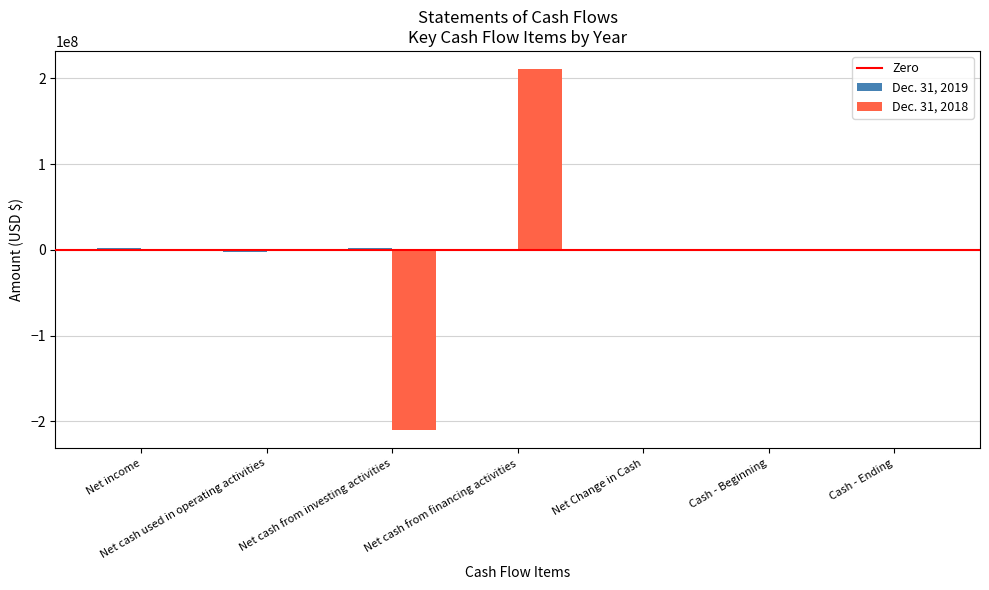

Is it true that Dec. 31, 2018 equals 211043716 at Net cash from financing activities?

True